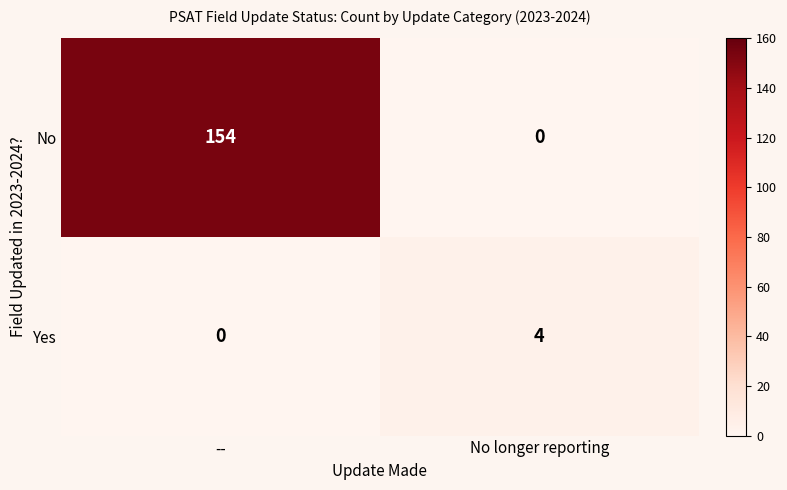

At which category is the sum across all series the highest?

--